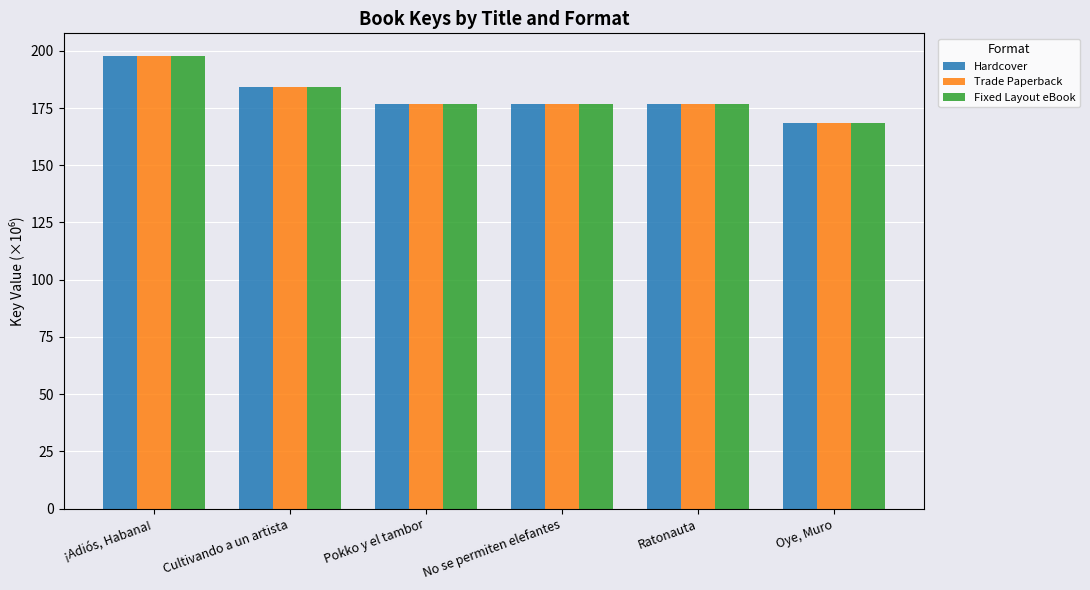

What is the sum of all Hardcover values?

1081.0